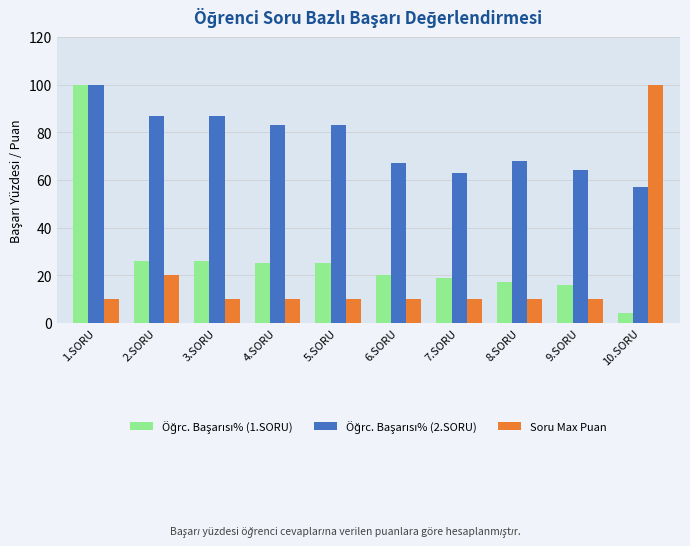

The Soru Max Puan series shows 10 at 7.SORU. True or false?

True